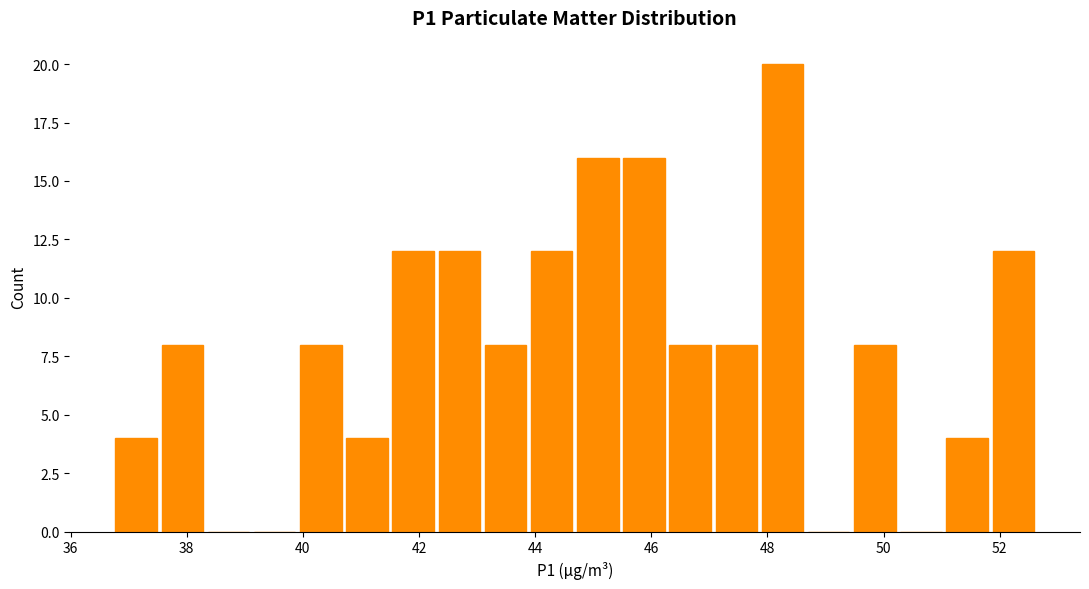

Read against the x-axis, roughly where is the centre of the tallest bar?

48.2